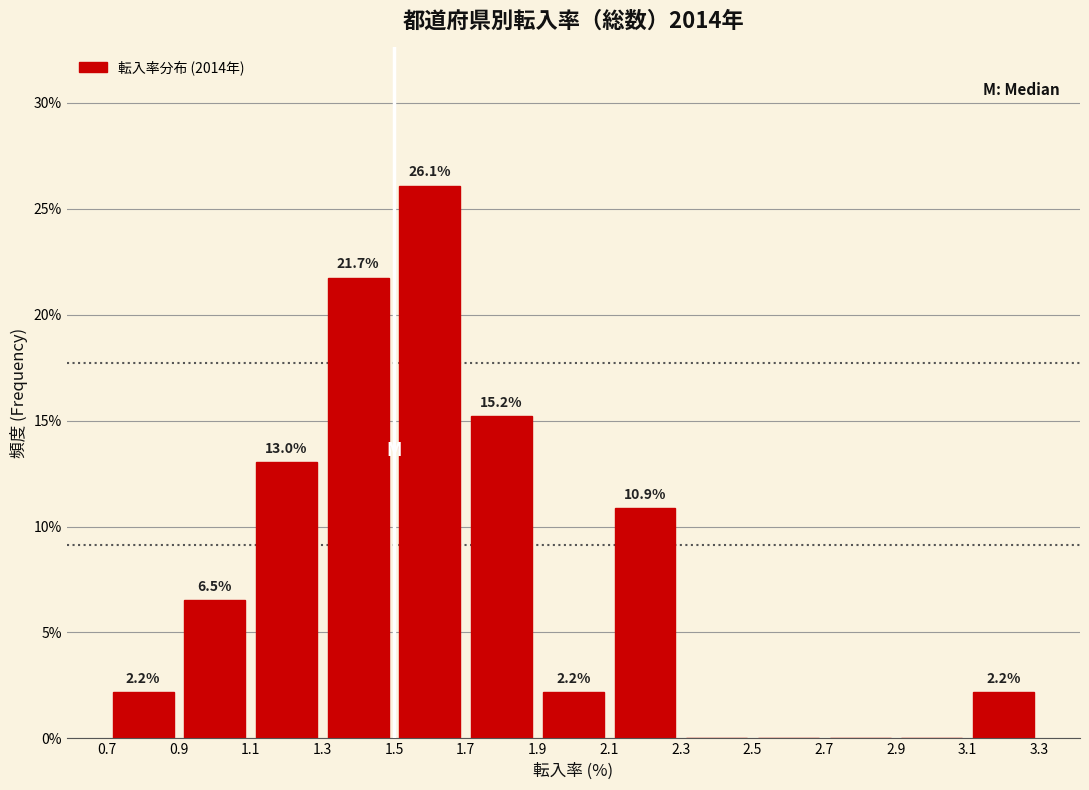

Which range on the x-axis has the tallest bar?

1.5 to 1.7